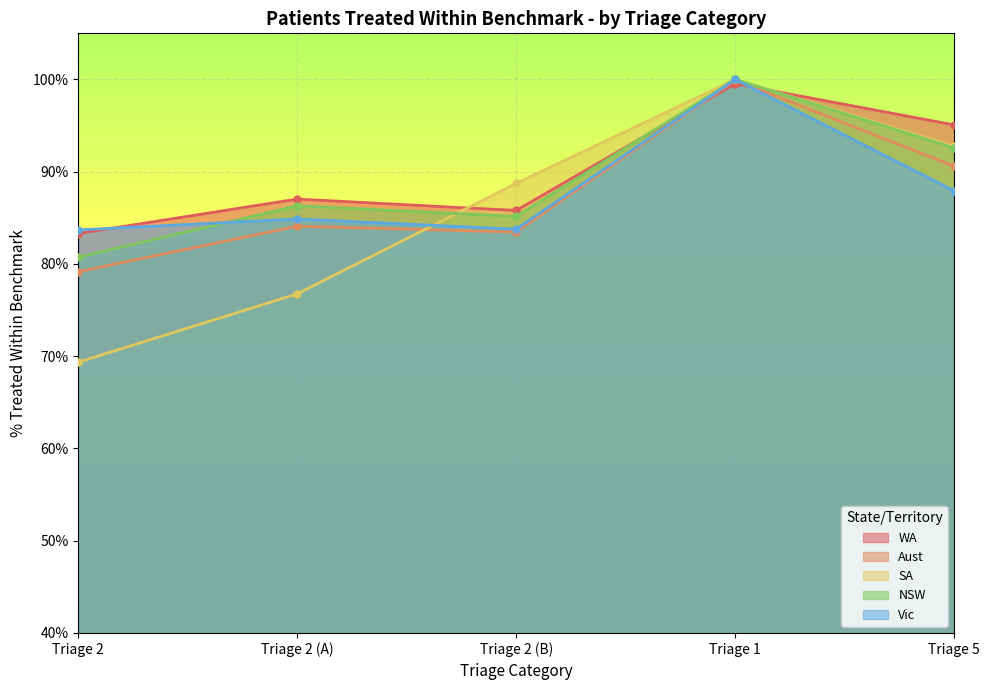

What is the lowest value of the Aust series?

79.2